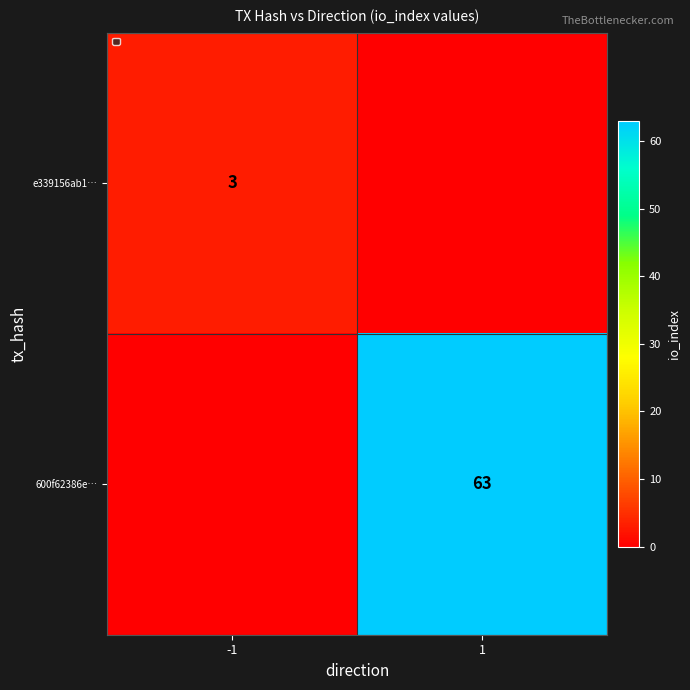

True or false: 600f62386e… has a value of 63 at 1.

True